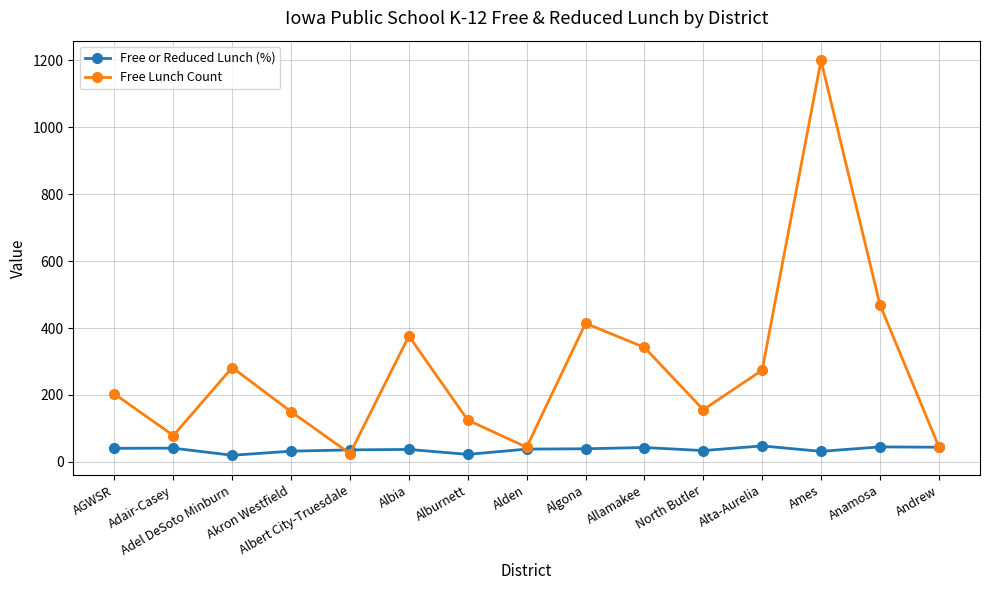

What is the greatest value displayed?

1199.0